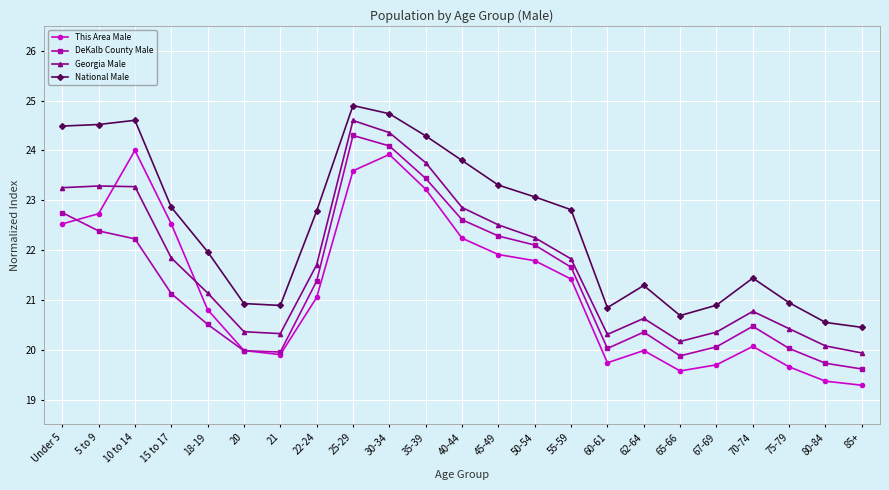

What value does the DeKalb County Male series have at 15 to 17?

21.1